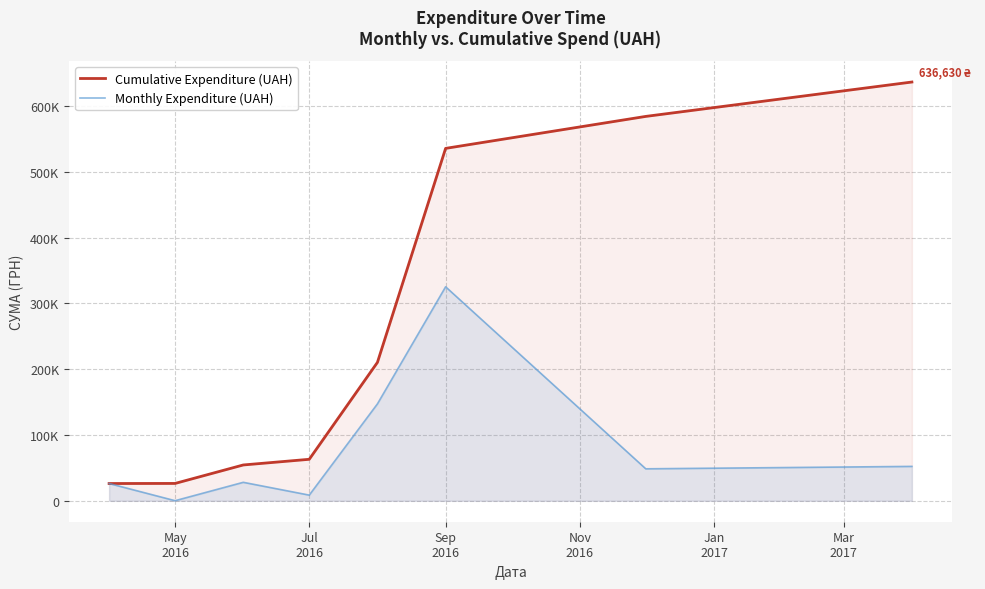

What are all the series names shown in the legend?

Cumulative Expenditure (UAH), Monthly Expenditure (UAH)